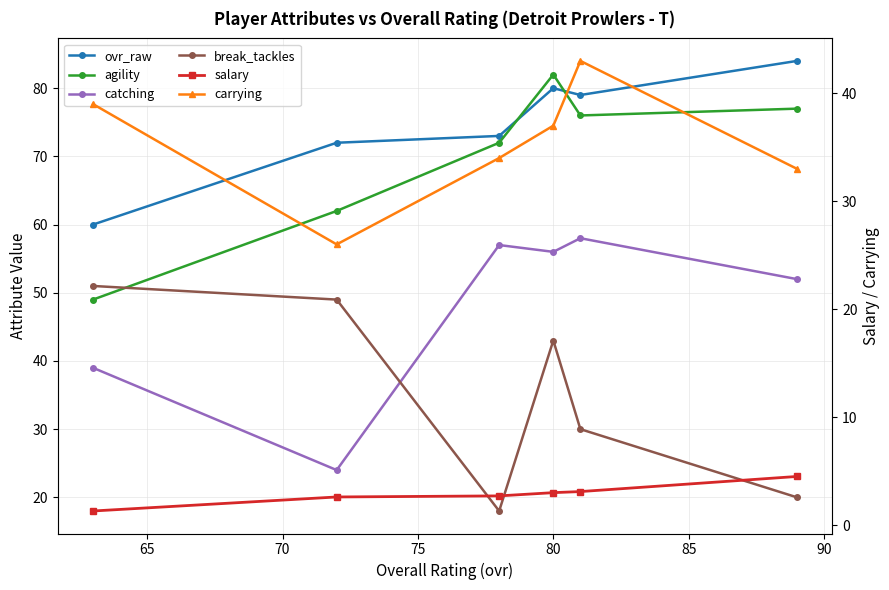

Which series has the widest spread of values?

catching